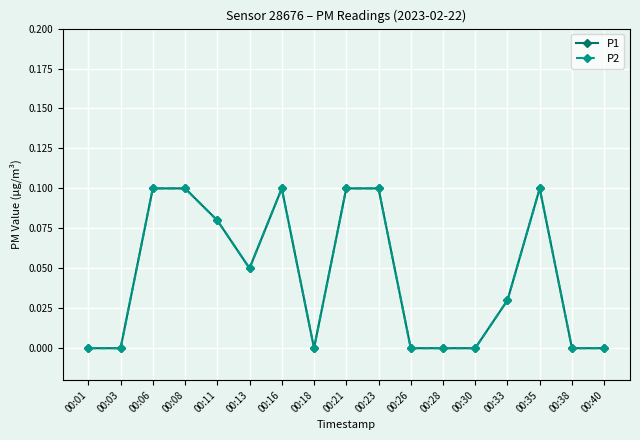

Reading left to right, what are all the values shown in this chart?

P1: 0.0	0.0	0.1	0.1	0.1	0.1	0.1	0.0	0.1	0.1	0.0	0.0	0.0	0.0	0.1	0.0	0.0
P2: 0.0	0.0	0.1	0.1	0.1	0.1	0.1	0.0	0.1	0.1	0.0	0.0	0.0	0.0	0.1	0.0	0.0